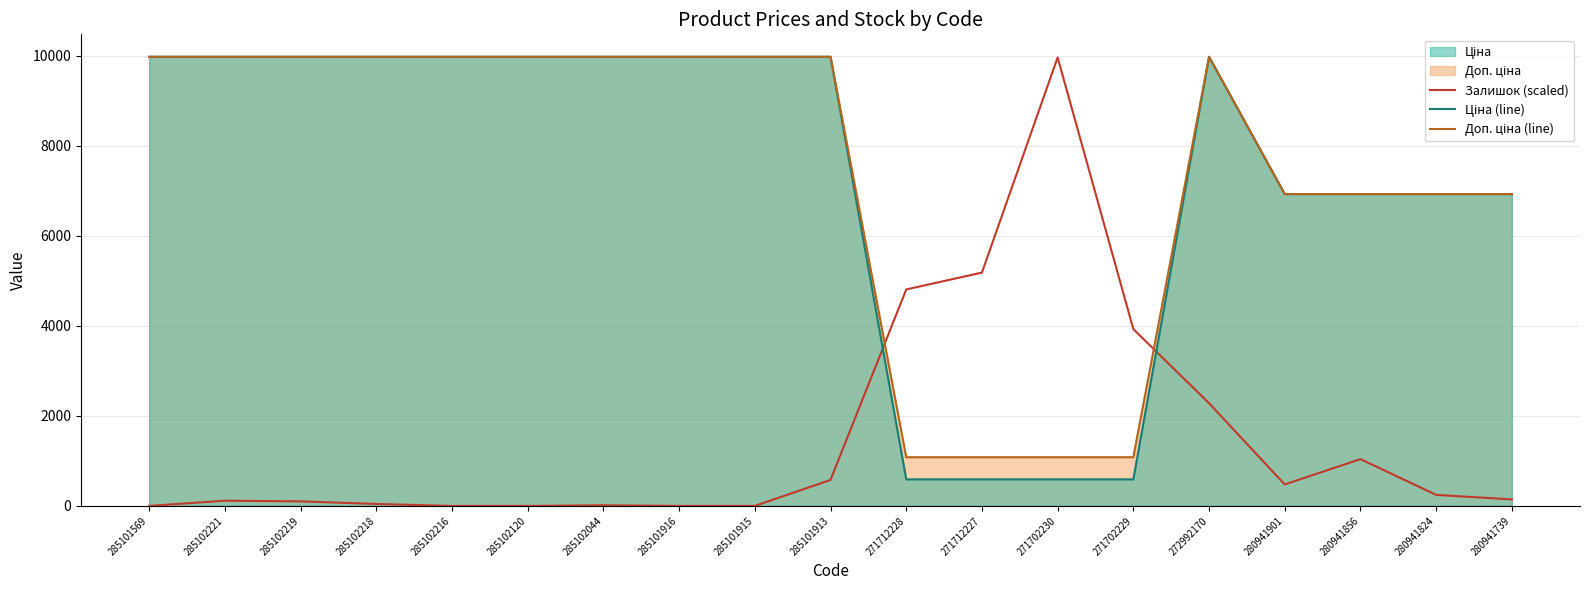

Where do Доп. ціна (line) and Залишок (scaled) first cross each other?

285101913 and 271712228